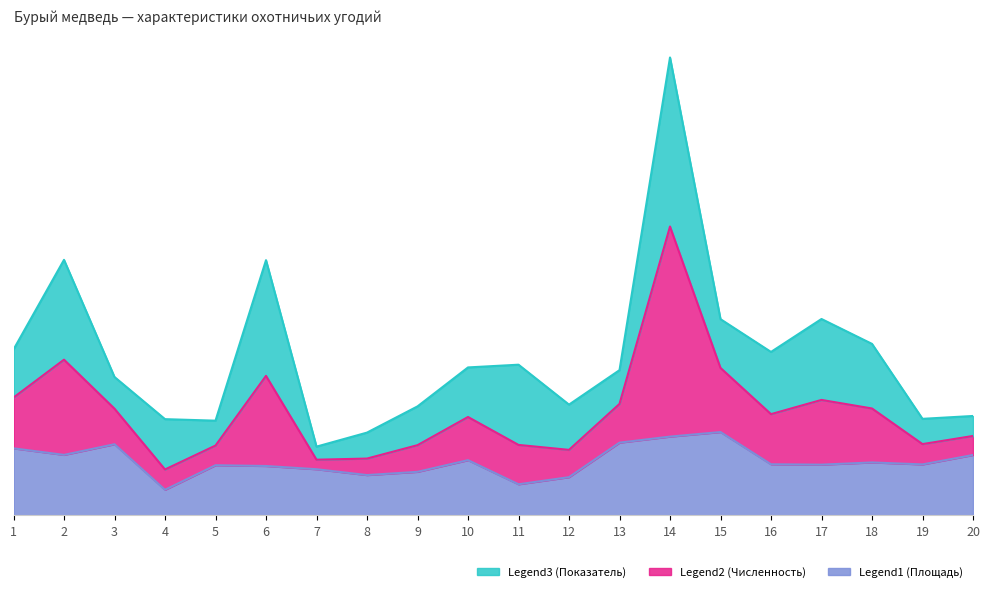

Where is the first local maximum for Legend2 (Численность)?

2